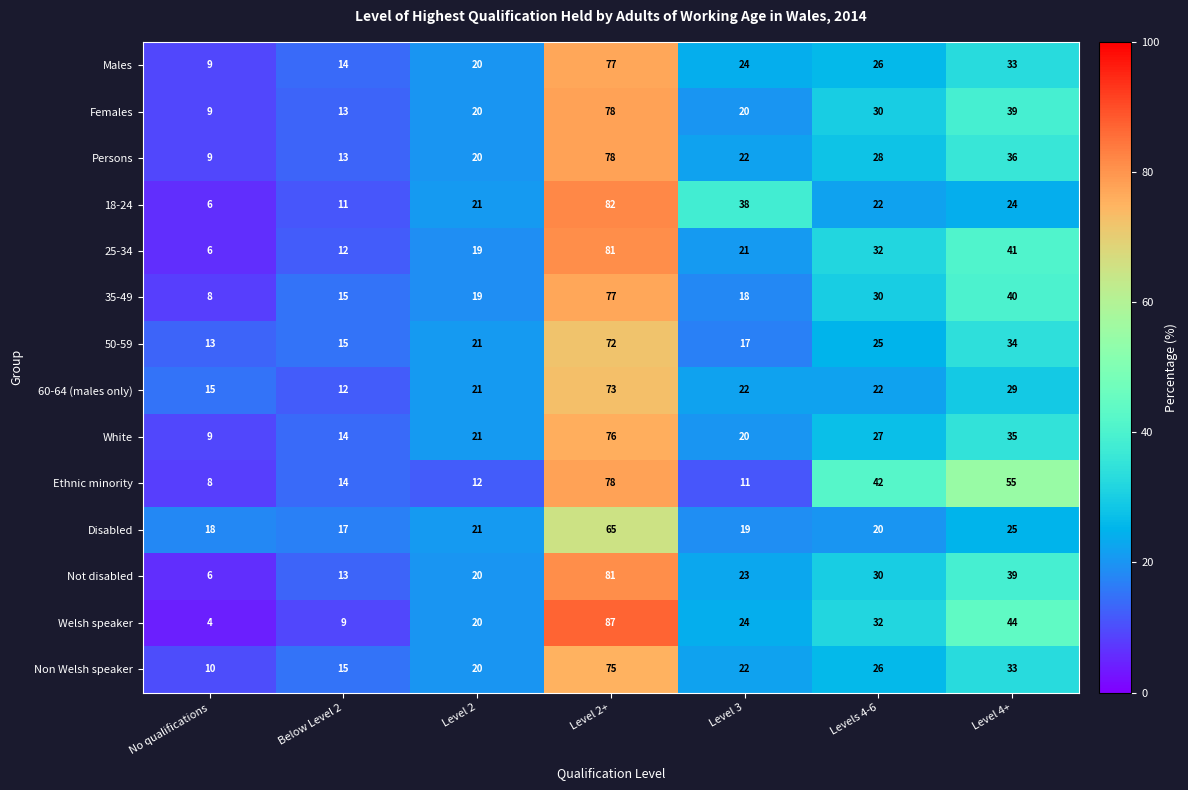

What is the difference between the maximum and minimum values in the Ethnic minority series?

70